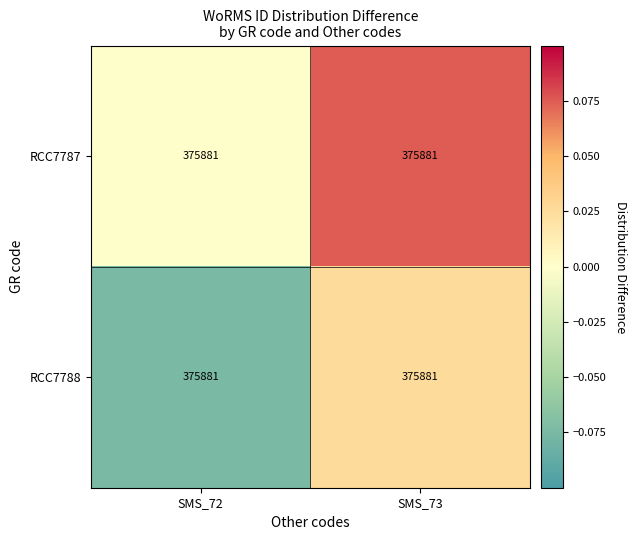

Is the value of RCC7787 at SMS_72 greater than the value of RCC7788 at SMS_72?

Yes